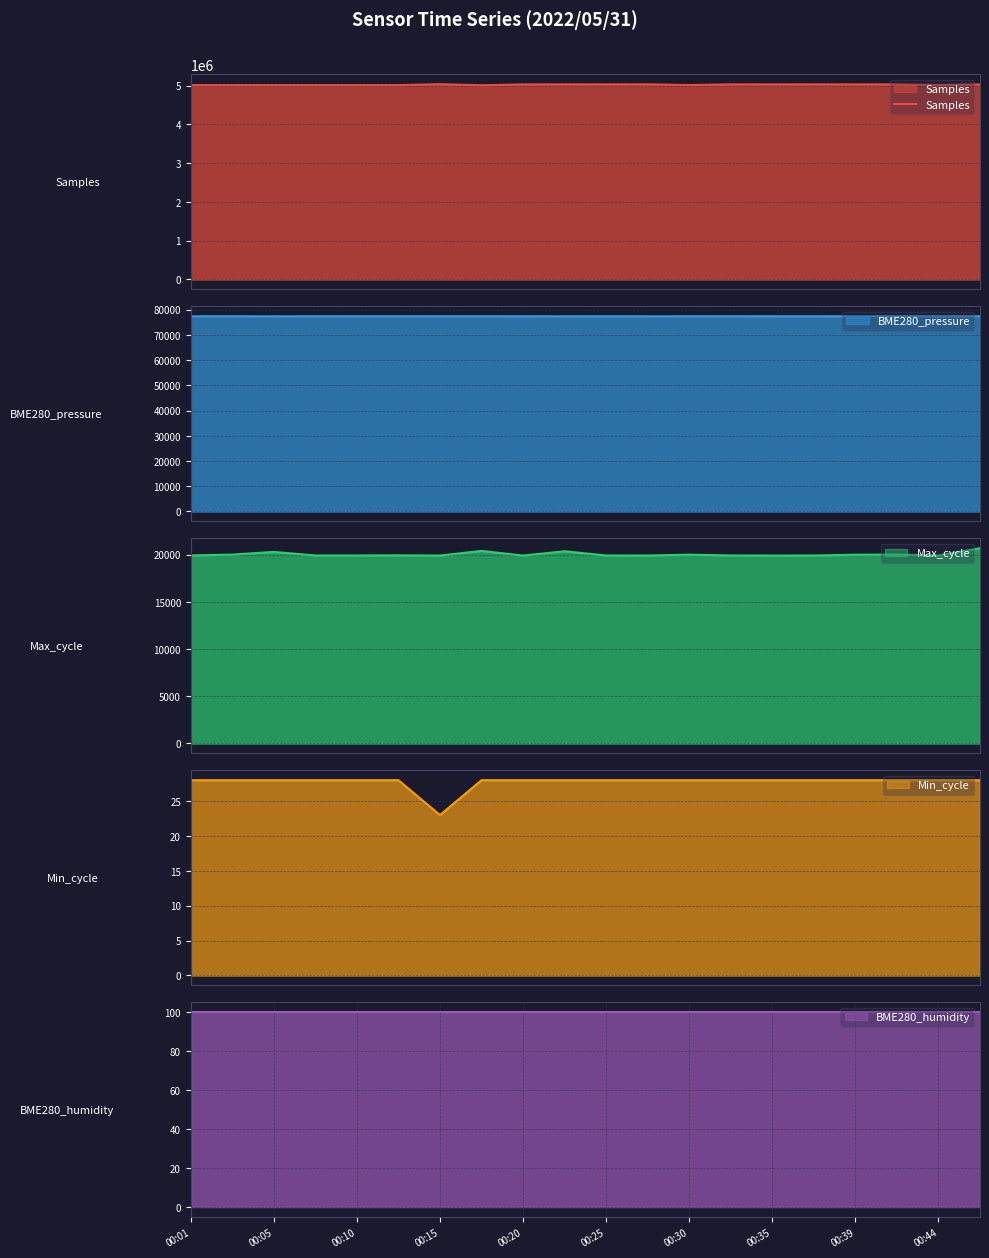

Where is the first local maximum?

00:05